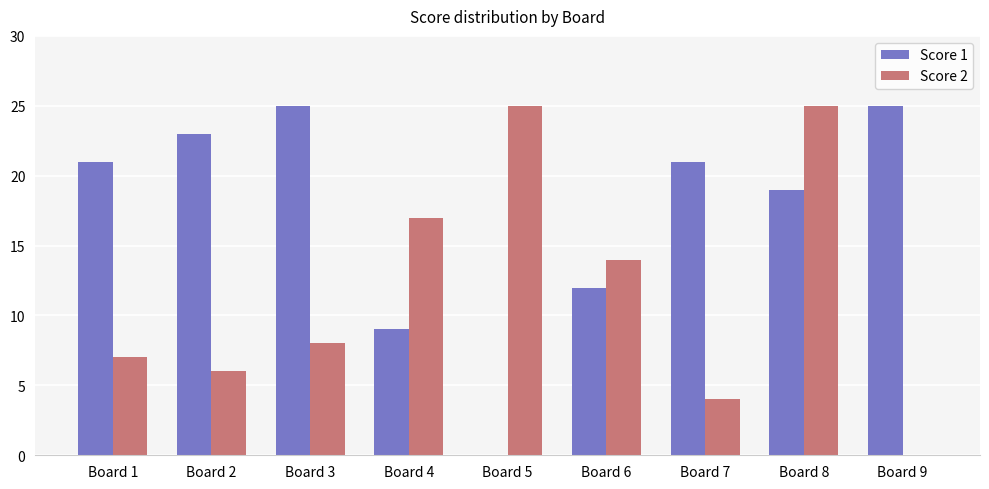

How many positive values does the Score 1 series have?

8